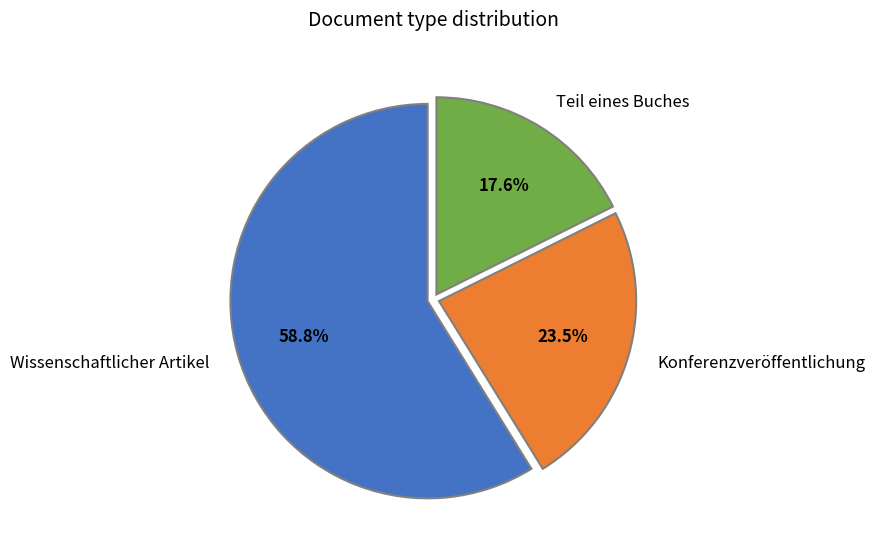

Is there any slice that represents more than half of the pie?

Yes